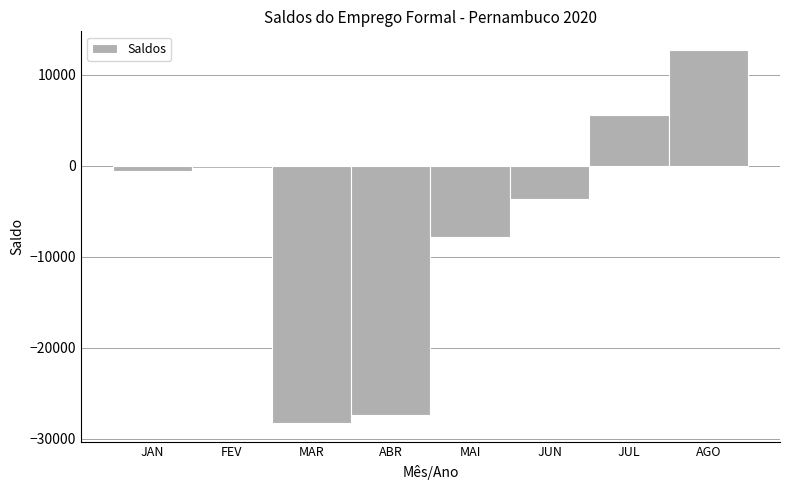

Reading right to left, what are all the values shown in this chart?

12714	5517	-3668	-7880	-27422	-28288	-273	-548